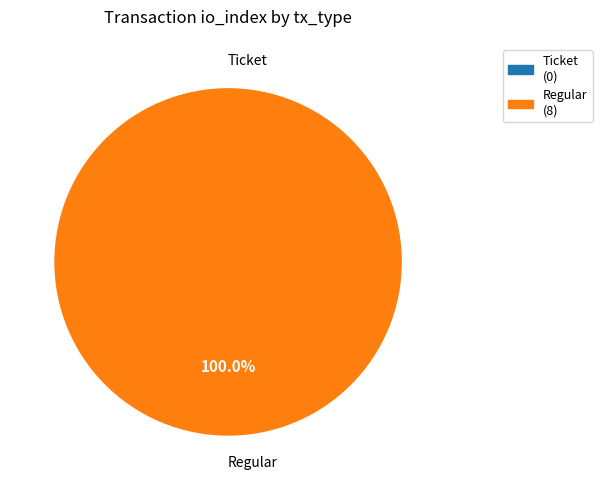

To the nearest percent, what is the difference between the largest and smallest slice percentages?

100%